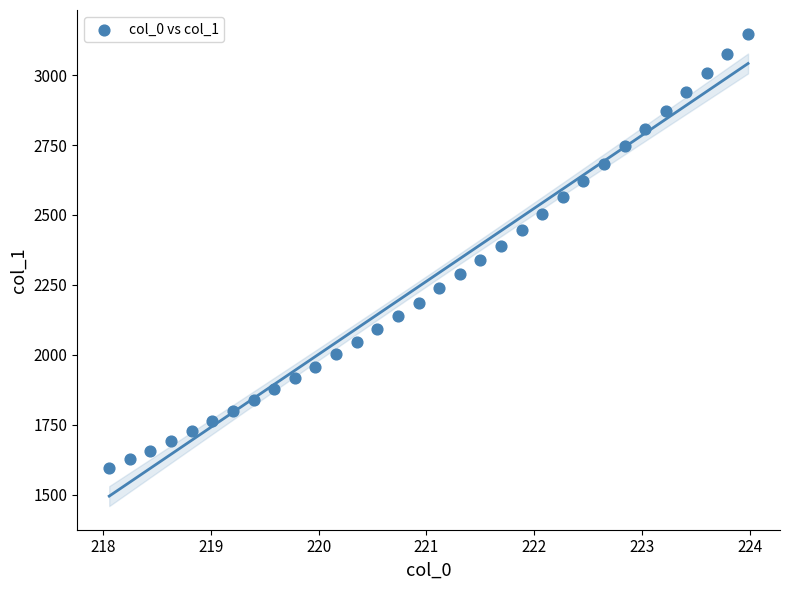

What is the range of Y values (max minus min)?

1551.5